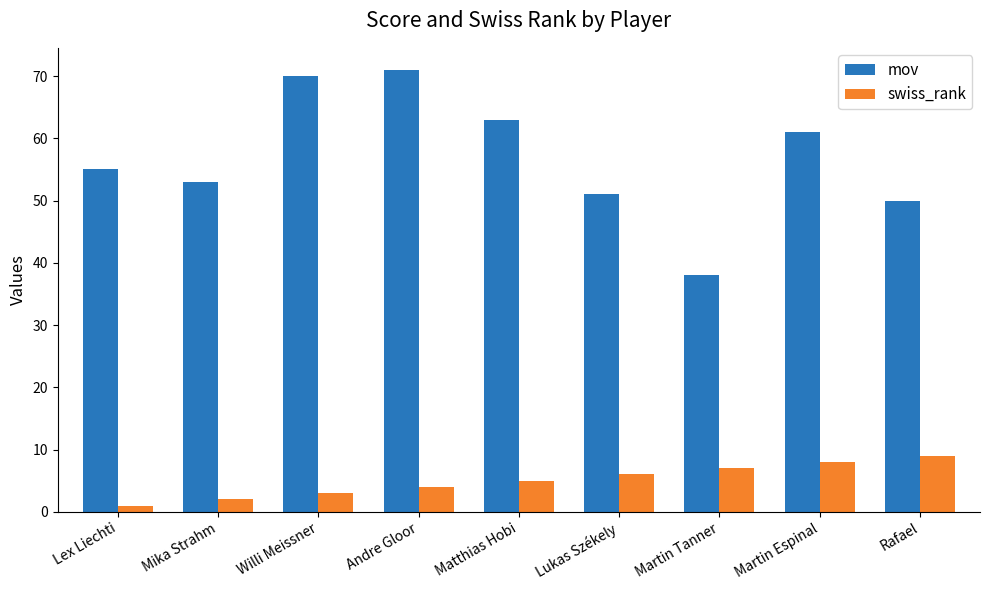

Count the swiss_rank values in the range 3 to 7.

5